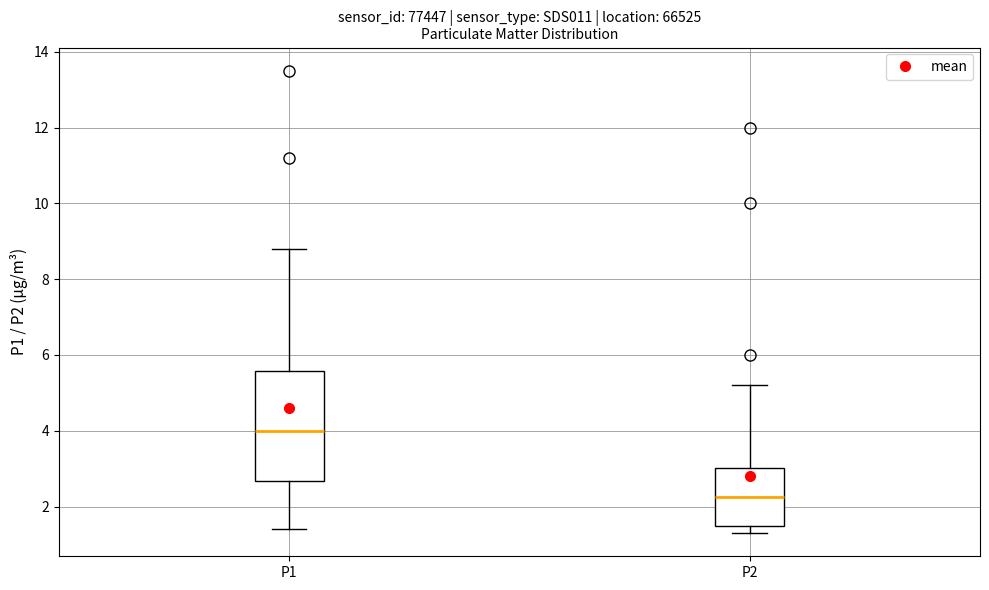

Where is the lower edge of the box for P2 on the y-axis? The values are not printed on the chart, so give them approximately, as read against the axis.

1.6